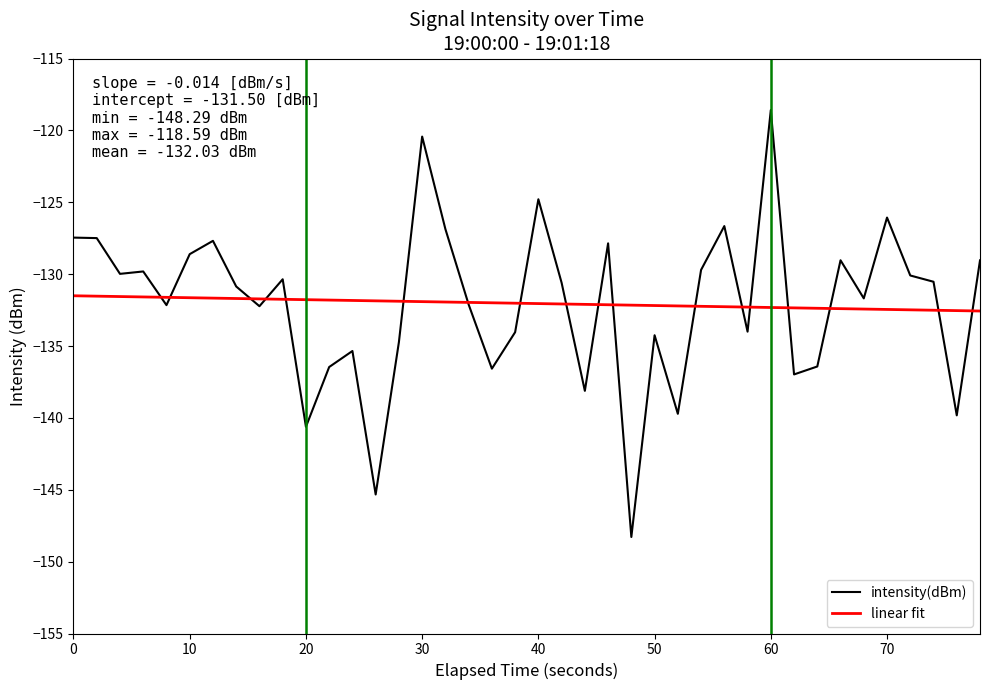

List the series in order of their peak value, lowest first.

linear fit, intensity(dBm)